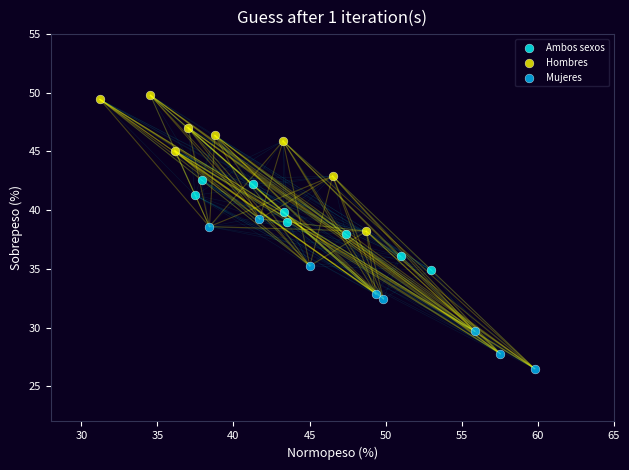

Which series reaches the maximum Y coordinate?

Hombres